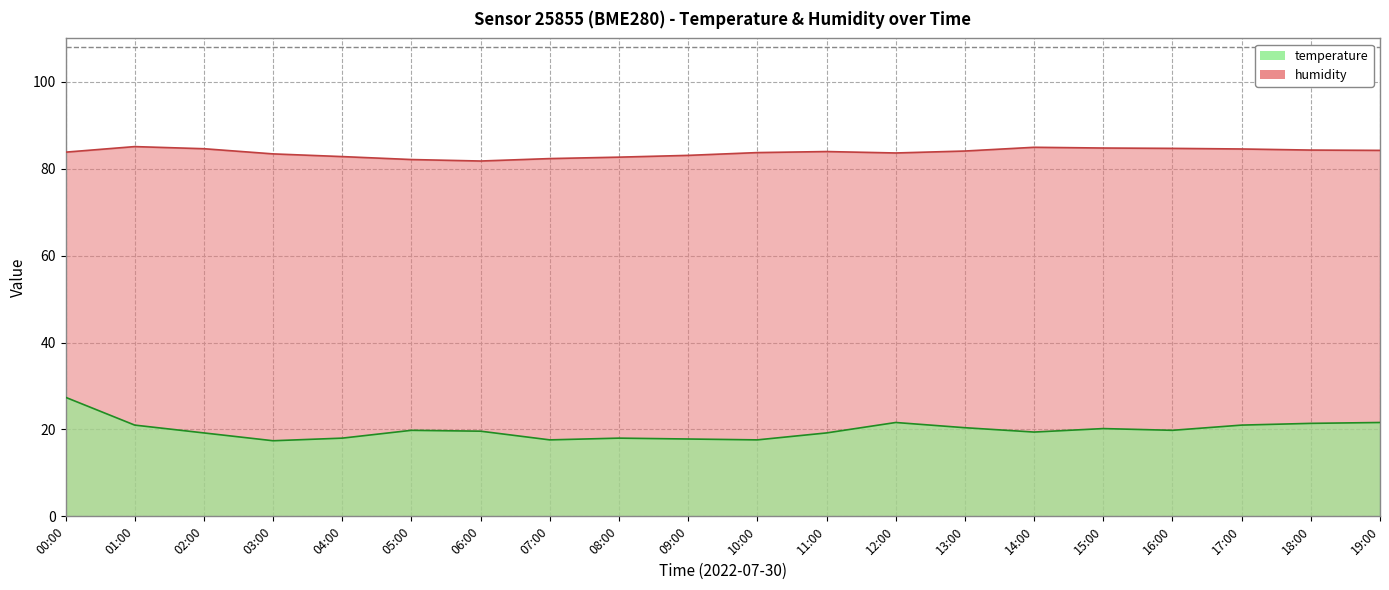

Count the number of categories in the chart.

20